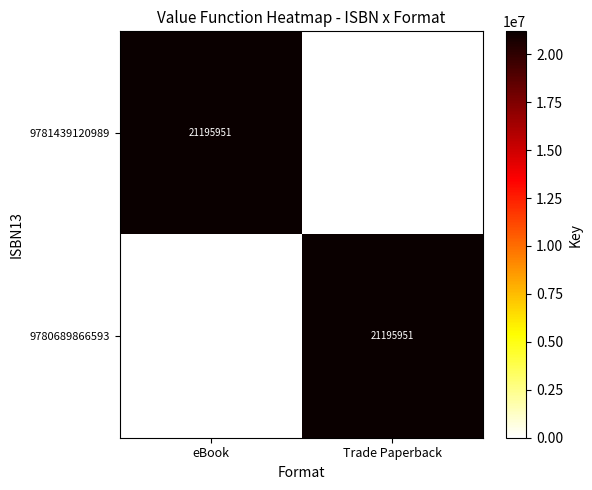

What is the difference between the highest and lowest values at eBook?

21195951